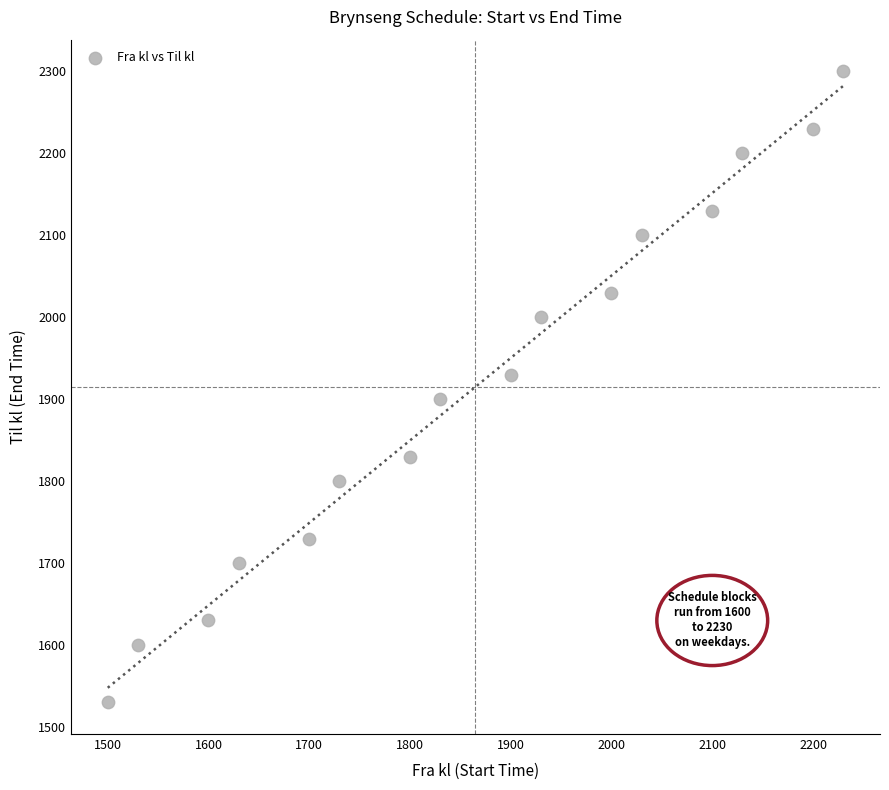

What is the range of X values (max minus min)?

730